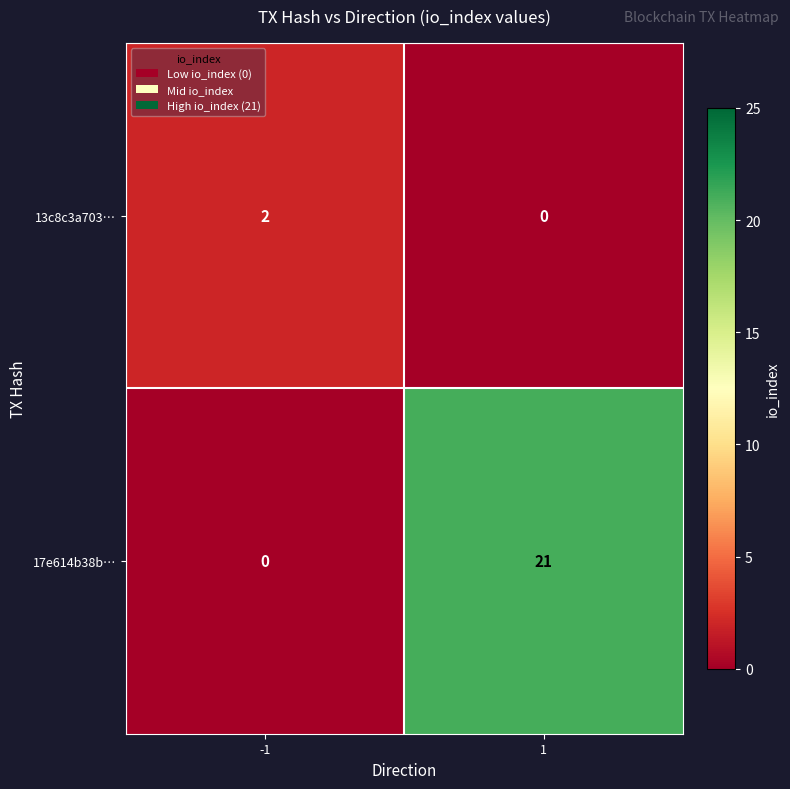

Reading left to right, extract all data points from this chart.

13c8c3a703…: -1=2	1=0
17e614b38b…: -1=0	1=21